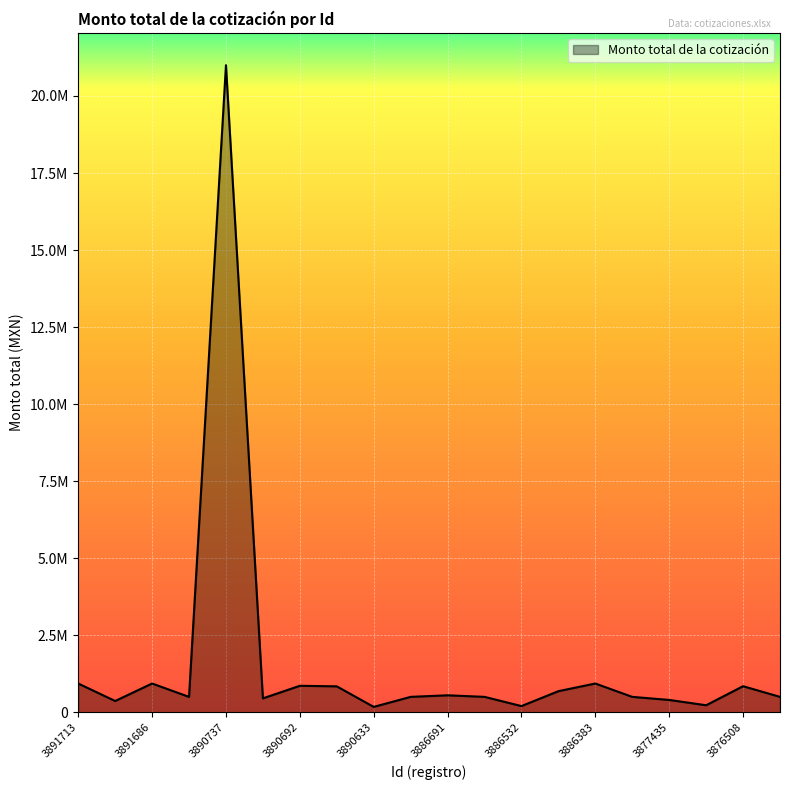

Reading left to right, list all the values displayed in this chart.

3891713=932020.9	3891695=364498.5	3891686=932020.9	3890745=498271.2	3890737=21000000.0	3890701=450000.0	3890692=858000.0	3890644=840260.9	3890633=173294.6	3886881=498803.0	3886691=549278.0	3886542=498803.0	3886532=199591.7	3886524=683413.7	3886383=932020.9	3877461=498548.8	3877435=398882.6	3877354=226479.5	3876508=844744.6	3876351=498548.8